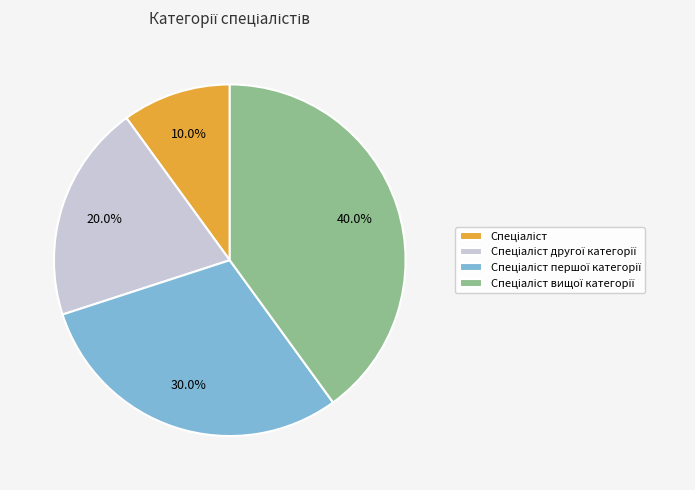

Does any single category account for the majority?

No